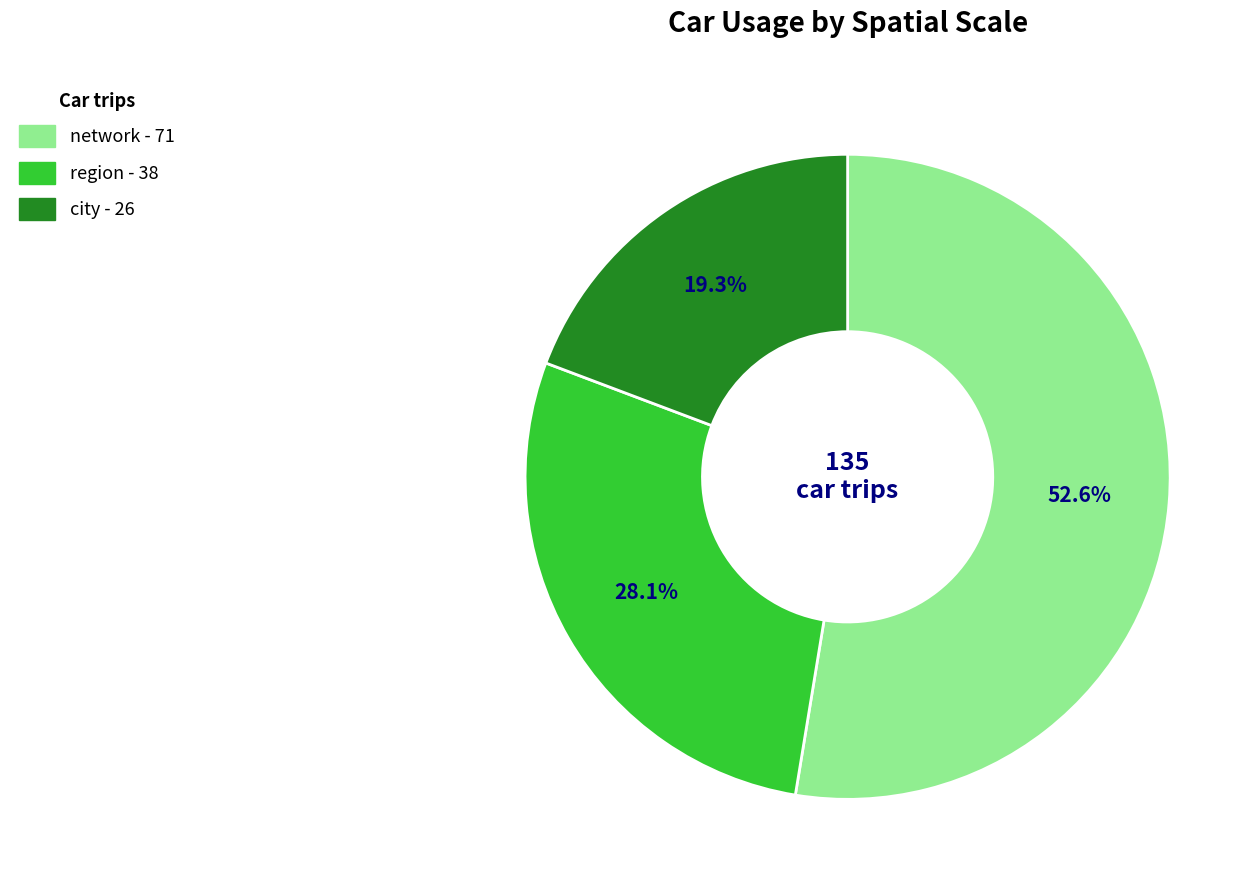

How many segments does this pie chart have?

3